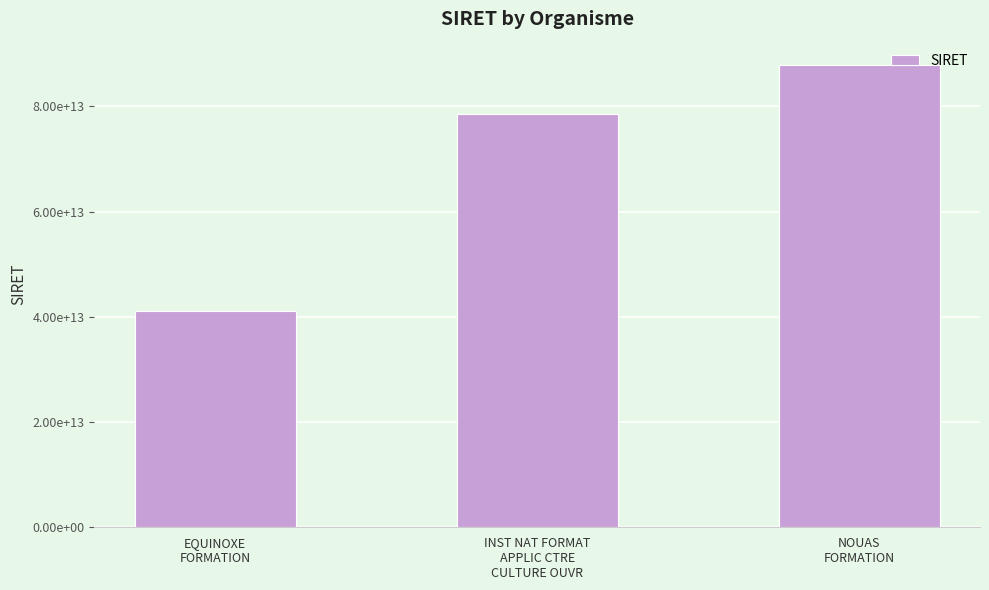

Does the chart contain any negative values?

No